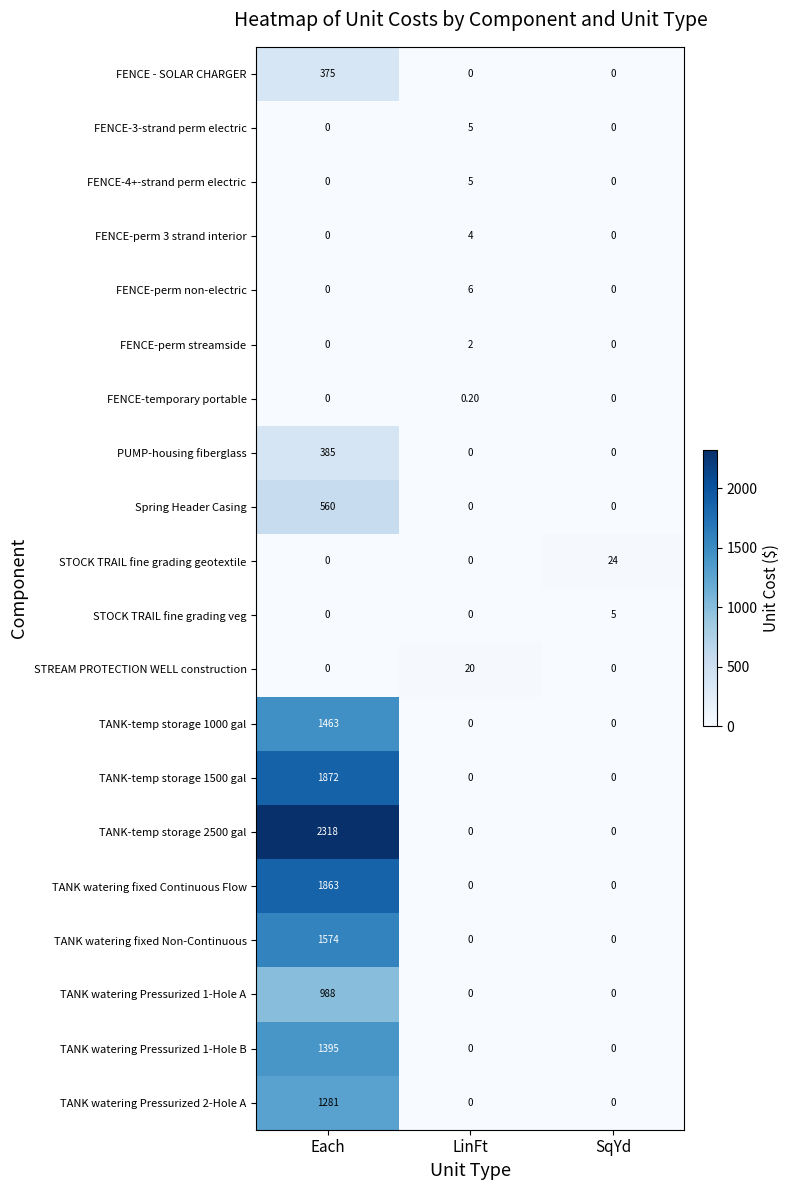

At which category is the sum across all series the highest?

Each